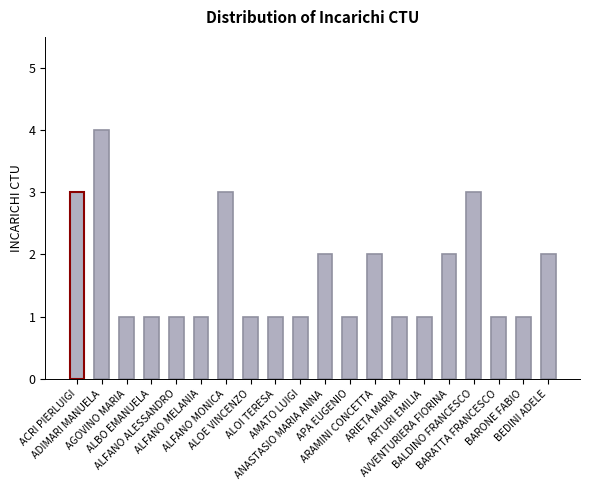

What is the maximum value shown in the chart?

4